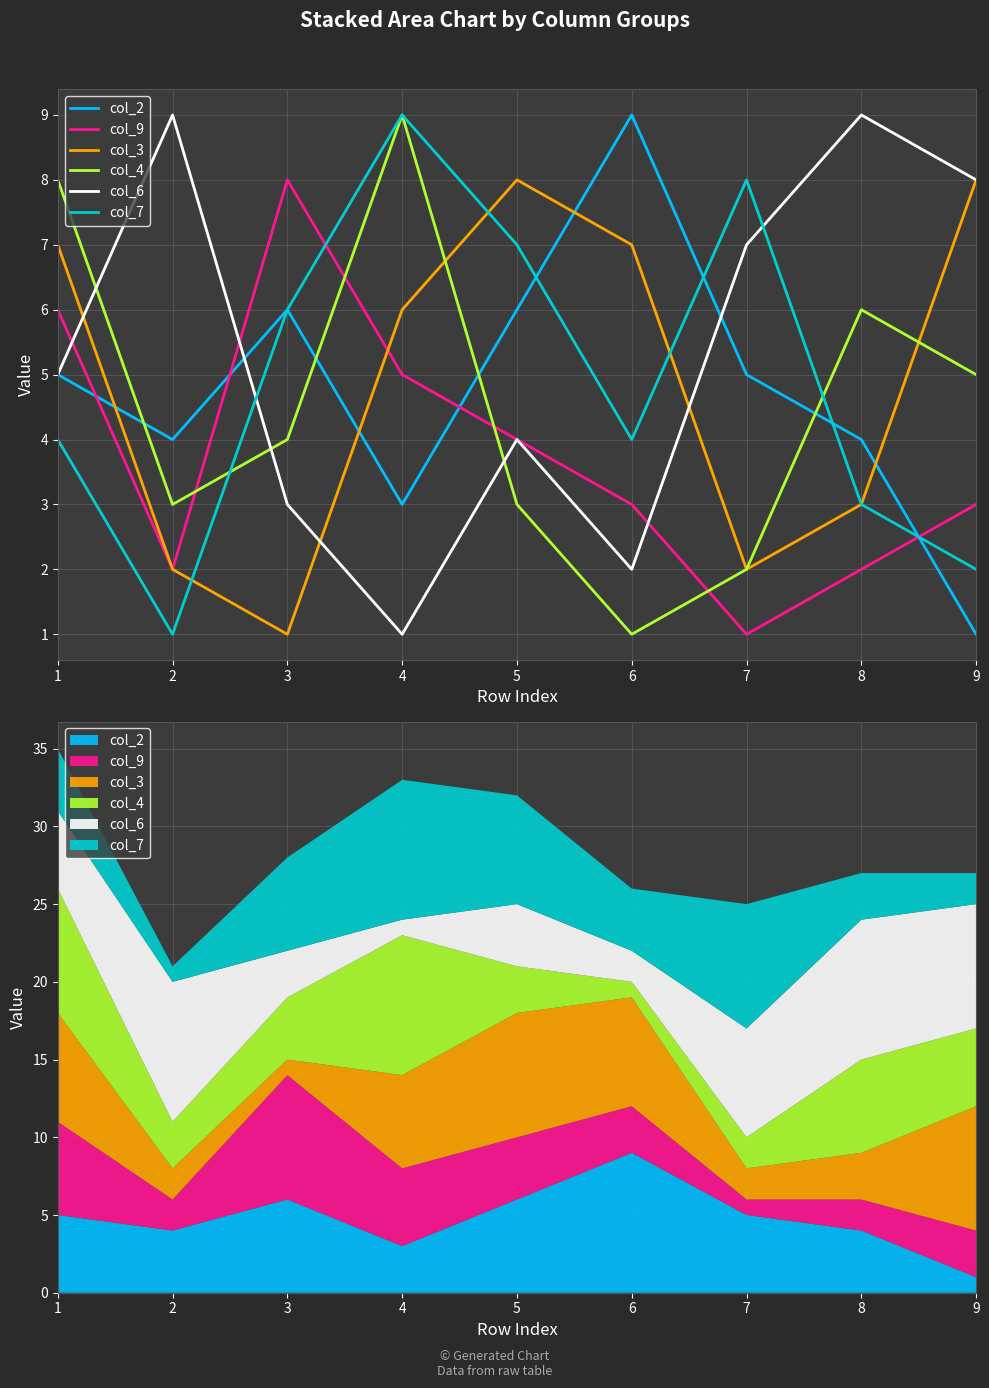

What is the sum of the col_2 values at 6 and 1?

14